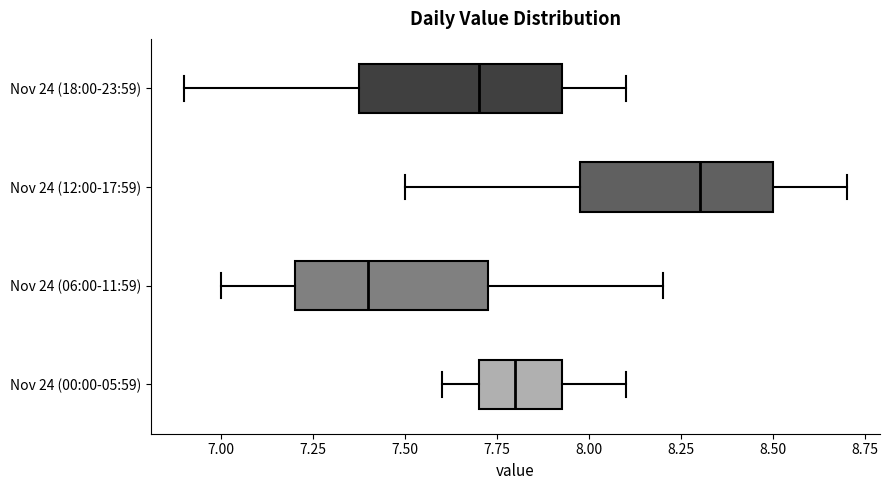

Reading bottom to top, transcribe this box plot: for each box, give where its median line is, the range the box spans, and where its two whiskers end, as read against the x-axis. The values are not printed on the chart, so give them approximately, as read against the axis.

Nov 24 (00:00-05:59): median 7.80, box 7.70 to 7.95, whiskers 7.60 to 8.10
Nov 24 (06:00-11:59): median 7.40, box 7.20 to 7.75, whiskers 7.00 to 8.20
Nov 24 (12:00-17:59): median 8.30, box 8.00 to 8.50, whiskers 7.50 to 8.70
Nov 24 (18:00-23:59): median 7.70, box 7.40 to 7.95, whiskers 6.90 to 8.10